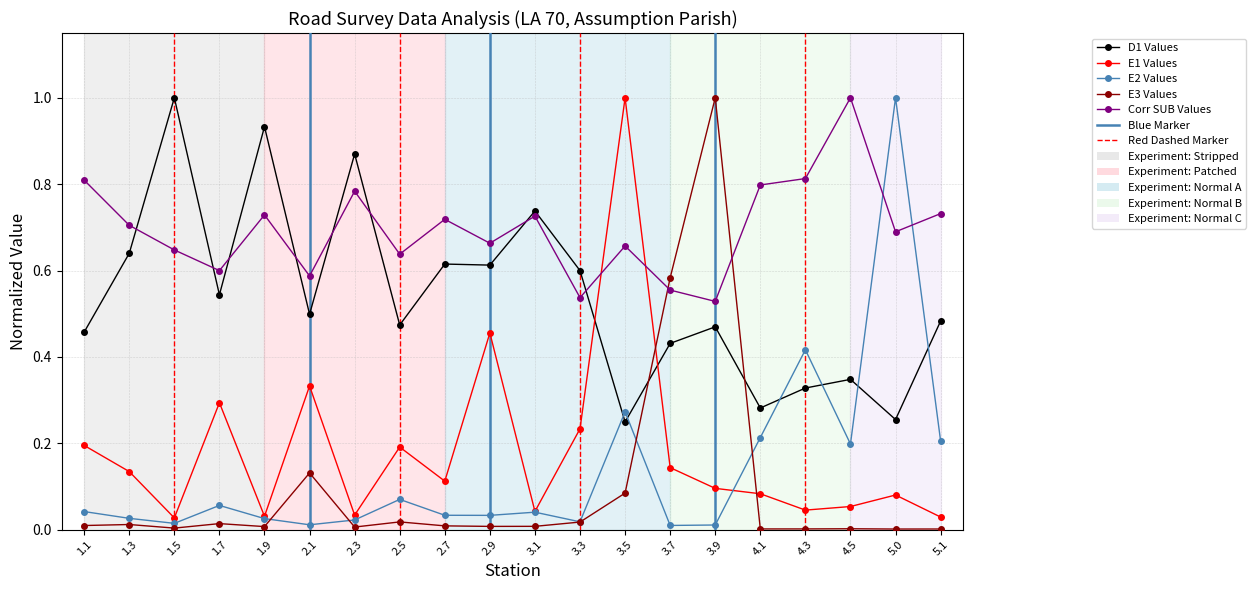

How many lines are shown in the chart?

5